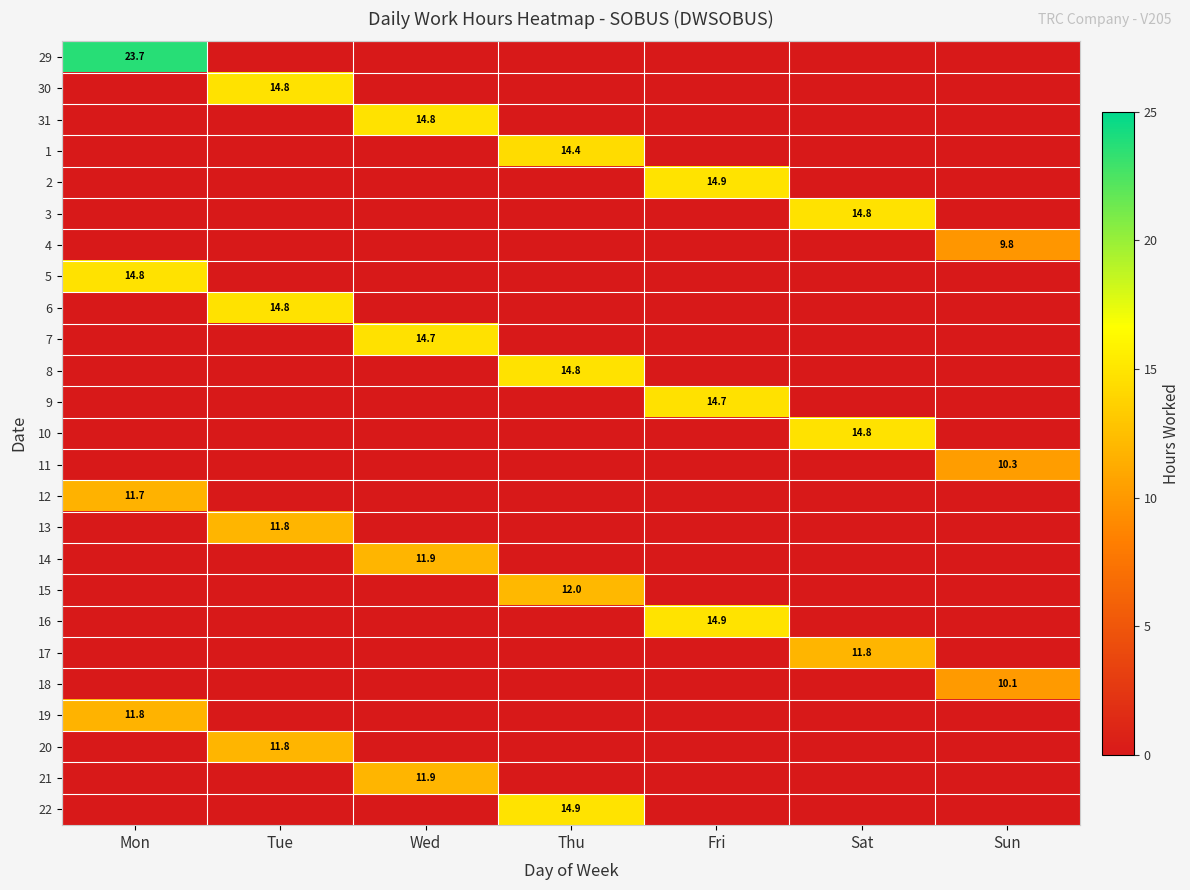

At which category is the sum across all series the highest?

Mon